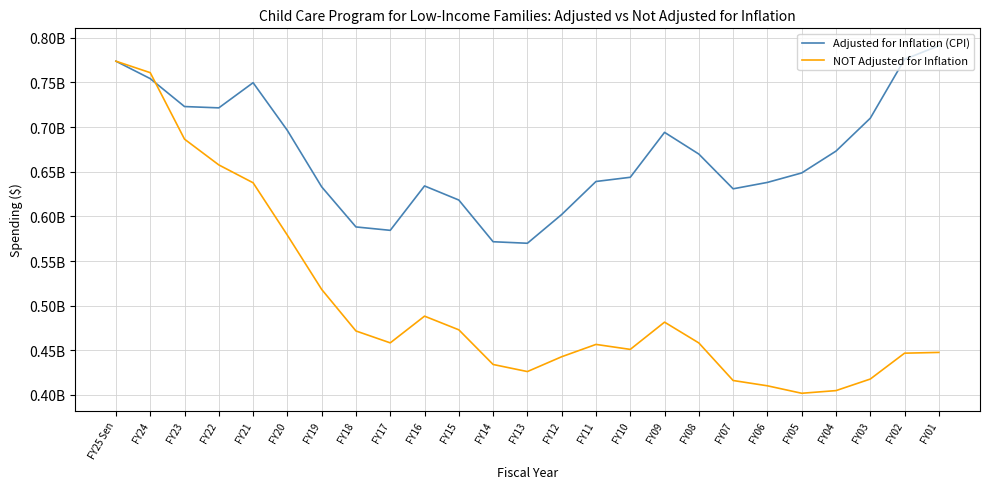

At how many categories does at least one series exceed 704398484?

8